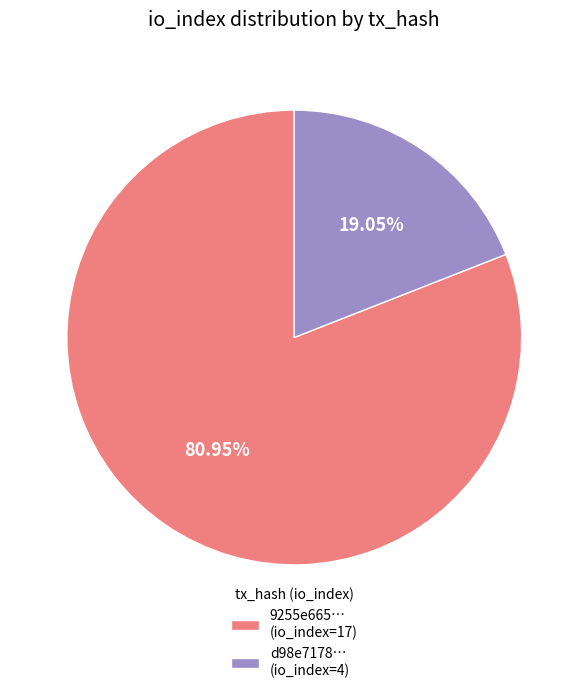

Between 9255e665… (io_index=17) and d98e7178… (io_index=4), which is larger?

9255e665… (io_index=17)